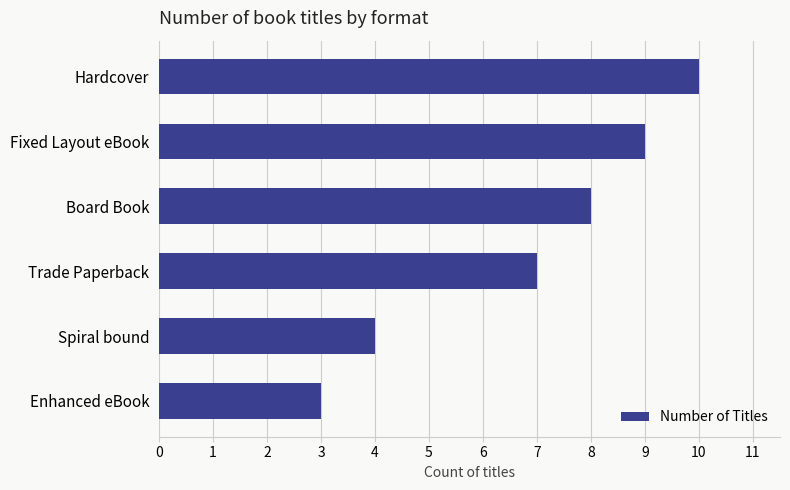

How many bars are there in total?

6